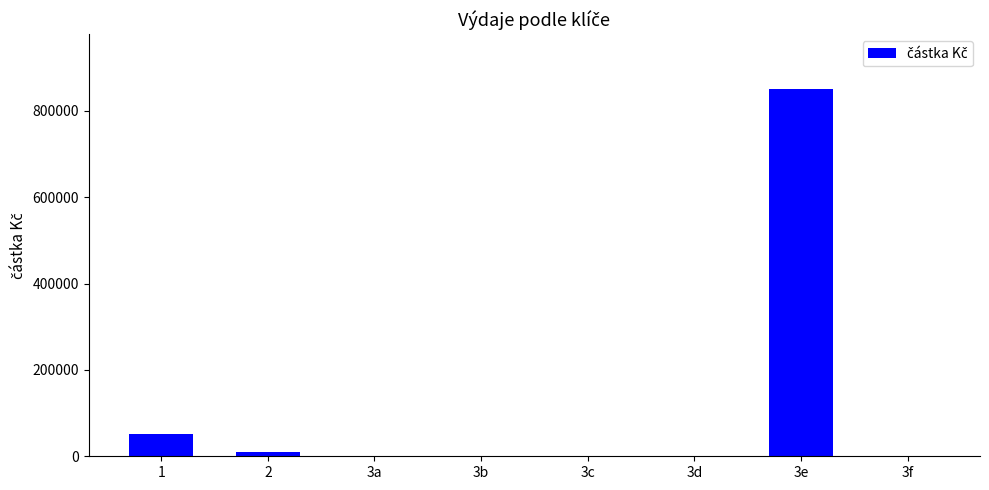

What is the sum of all values?

912541